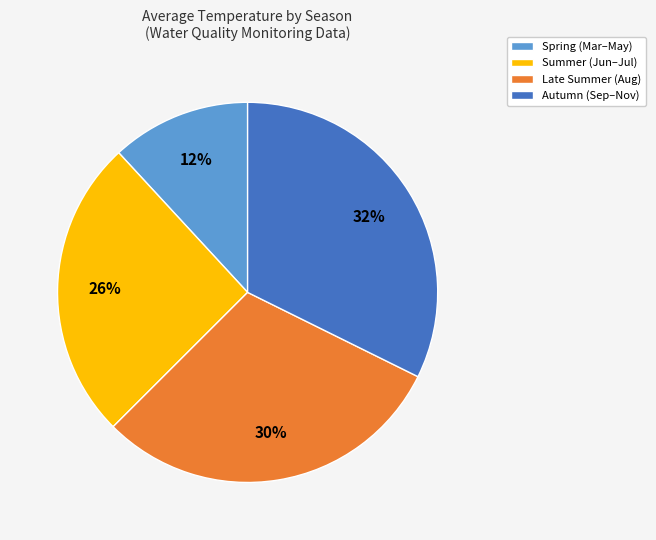

Rank the categories by value from highest to lowest.

Autumn (Sep–Nov), Late Summer (Aug), Summer (Jun–Jul), Spring (Mar–May)